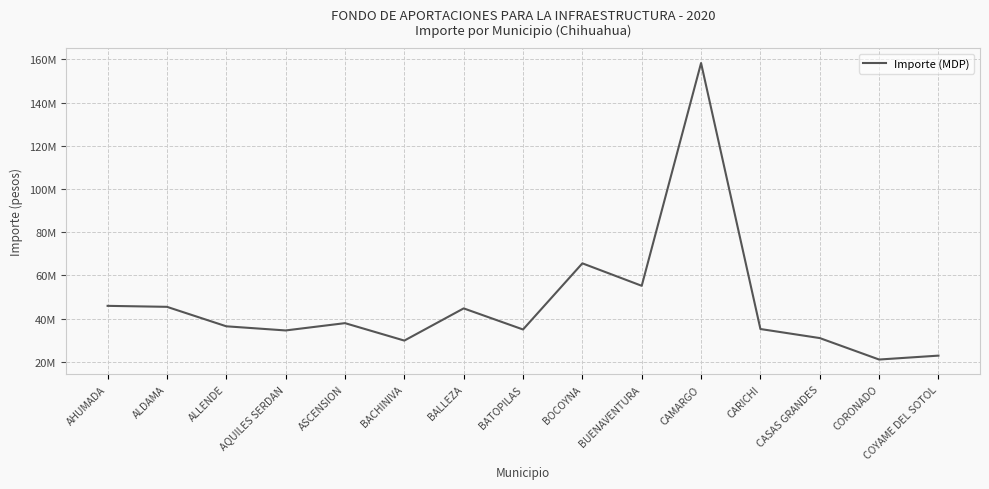

What is the change in value from BOCOYNA to CARICHI?

-30395372.5